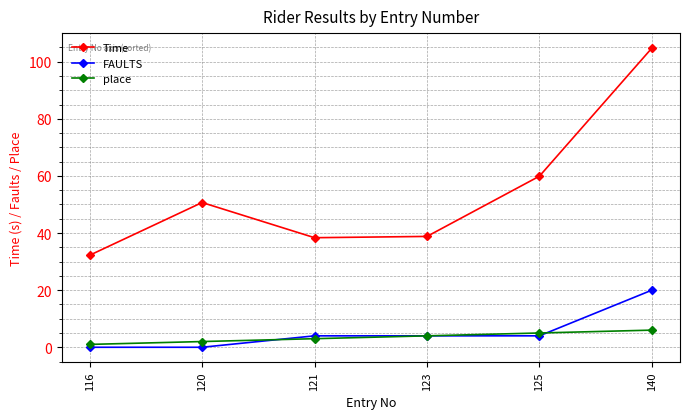

What is the value of the place point at the 4th from the left?

4.0